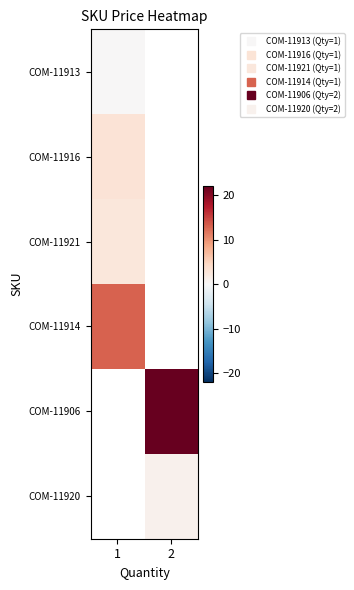

How many distinct data groups are displayed?

6